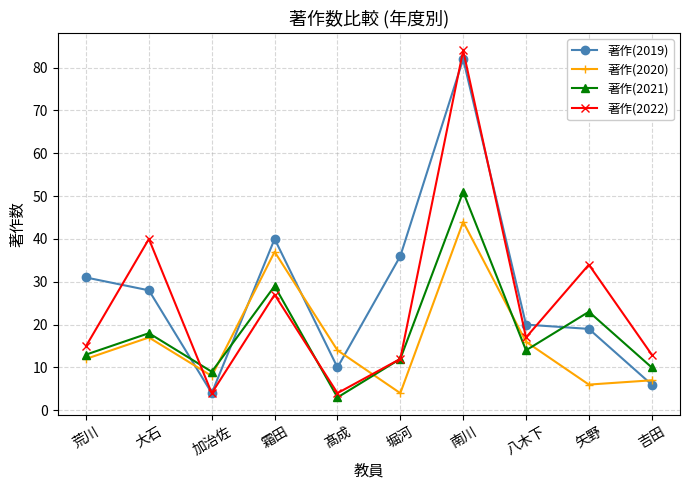

What is the maximum value shown in the chart?

84